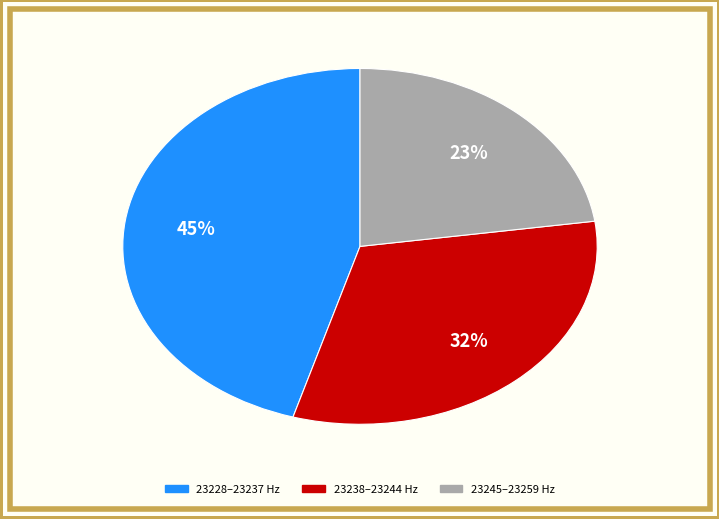

Is there any slice that represents more than half of the pie?

No